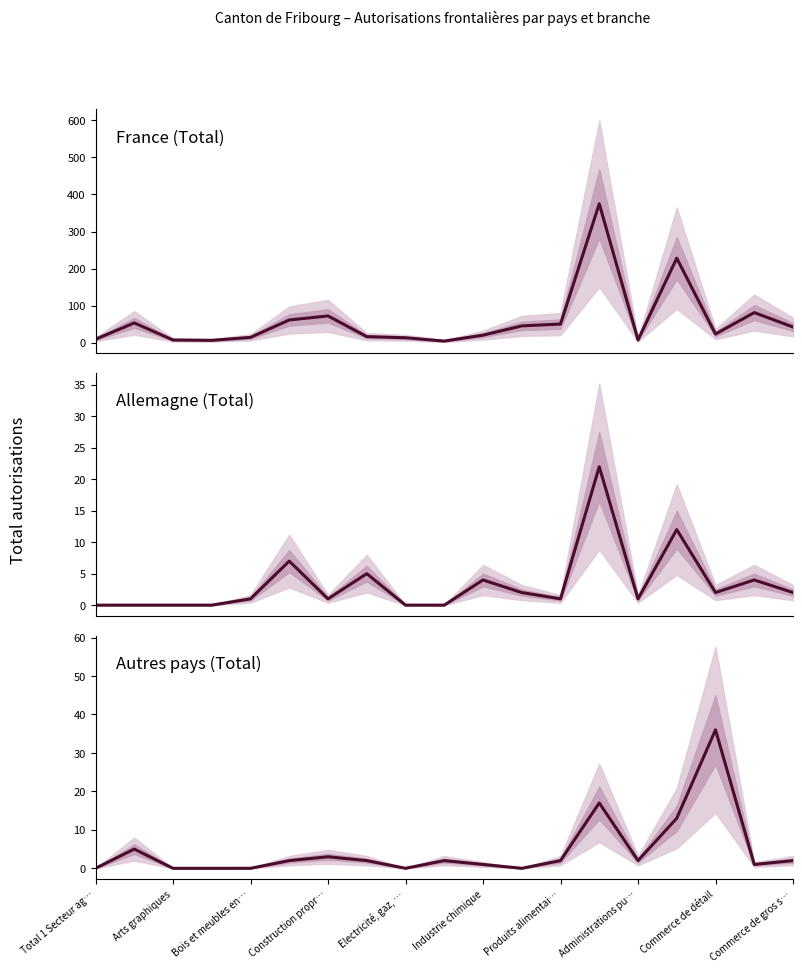

What value does the Allemagne (Total) series have at 13, to the nearest 10?

20